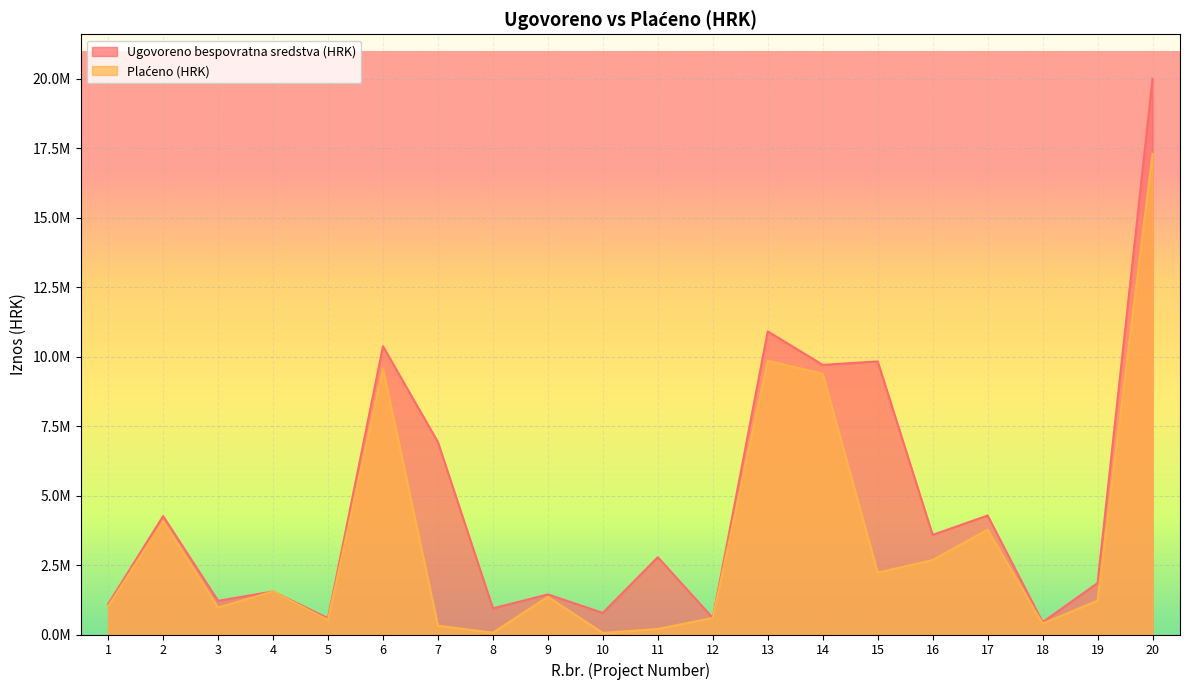

At how many categories does at least one series exceed 16892617?

1